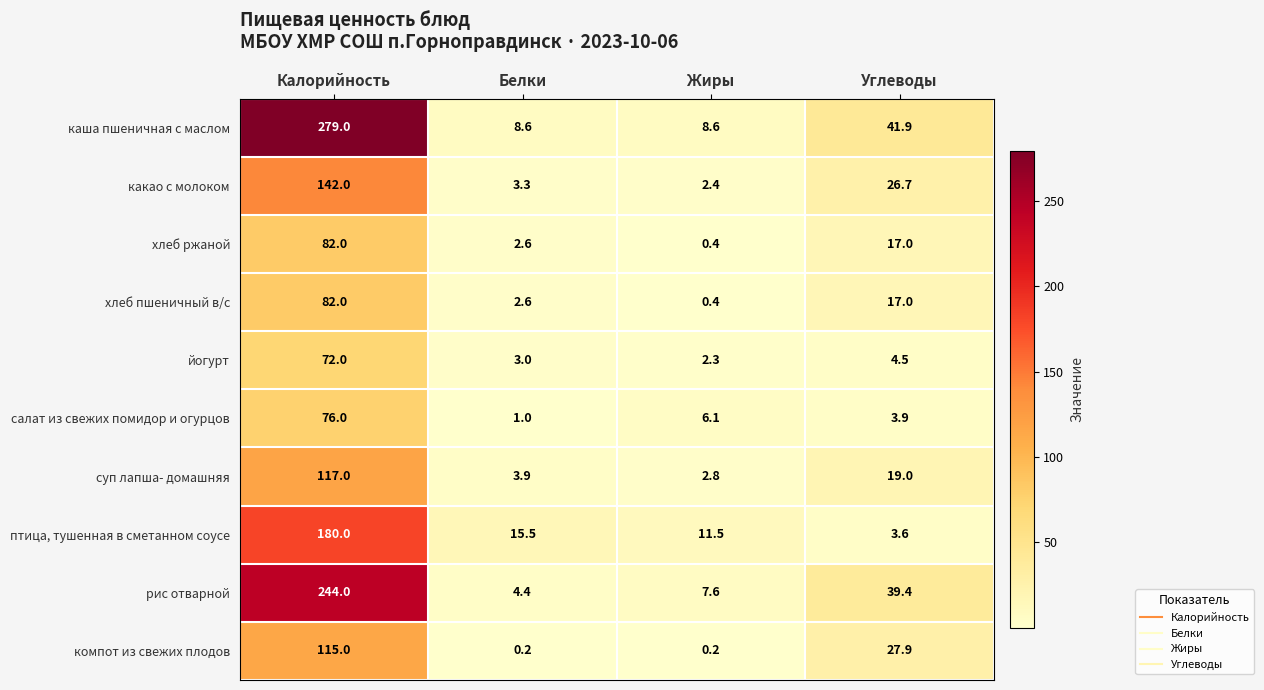

What is the average value of the салат из свежих помидор и огурцов series?

21.8